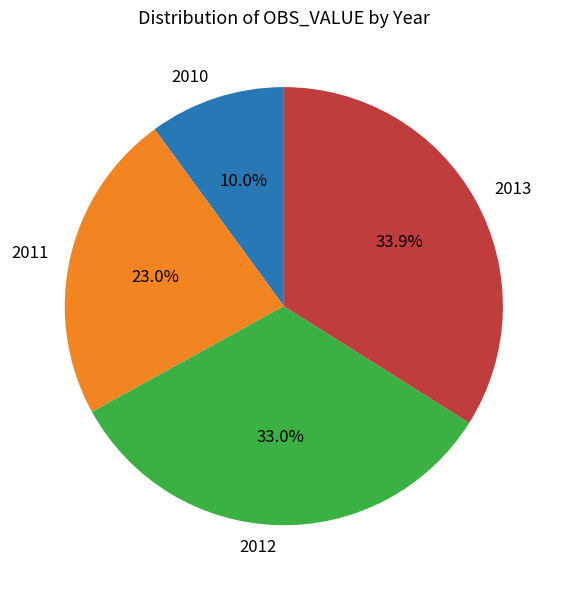

Does any single category account for the majority?

No